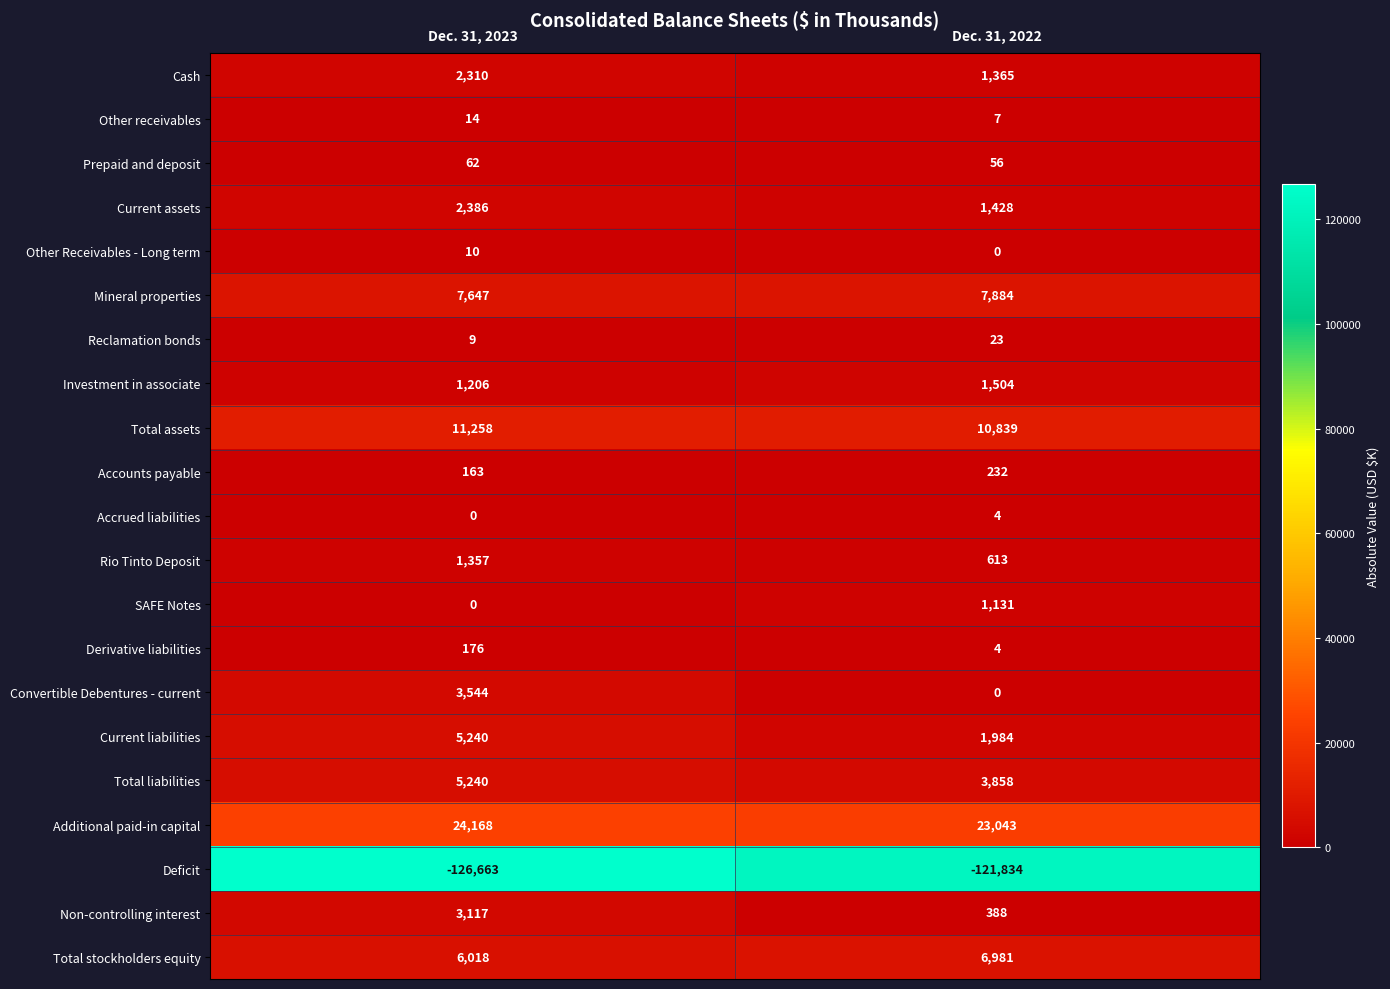

Which category has the highest value across all series?

Dec. 31, 2023